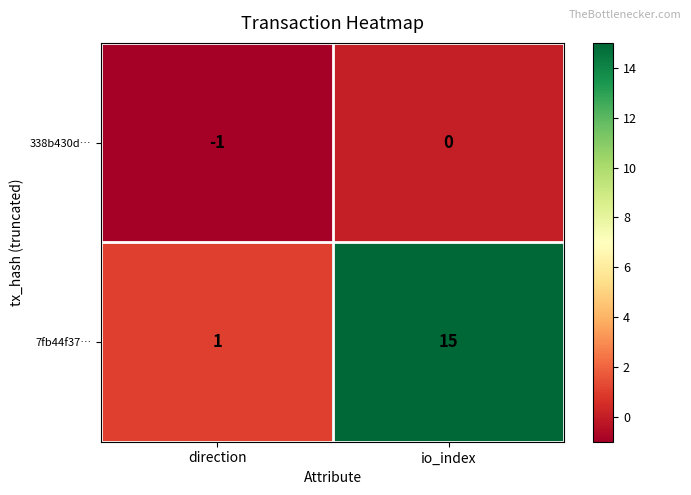

Reading left to right, what are all the values shown in this chart?

338b430d…: -1	0
7fb44f37…: 1	15